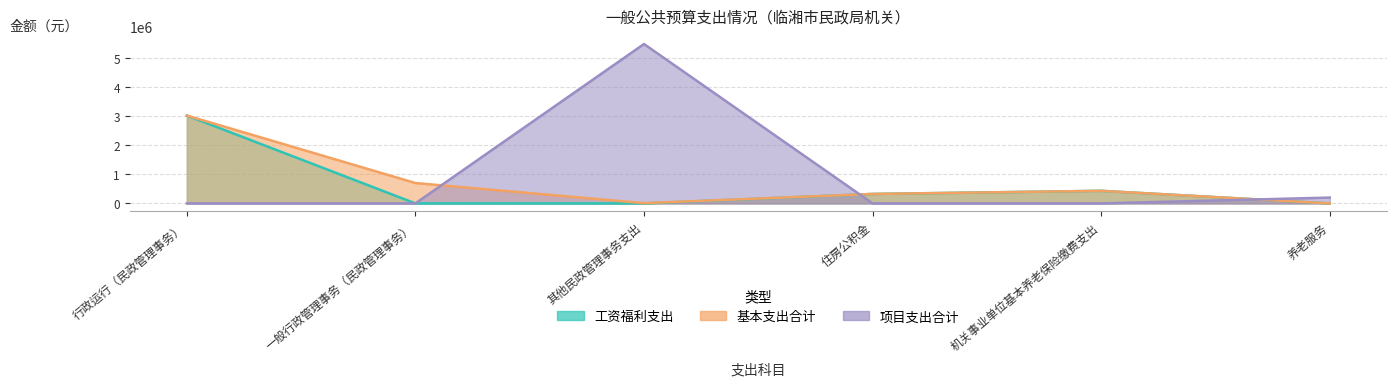

Which has a higher value, 住房公积金 or 一般行政管理事务（民政管理事务）?

住房公积金